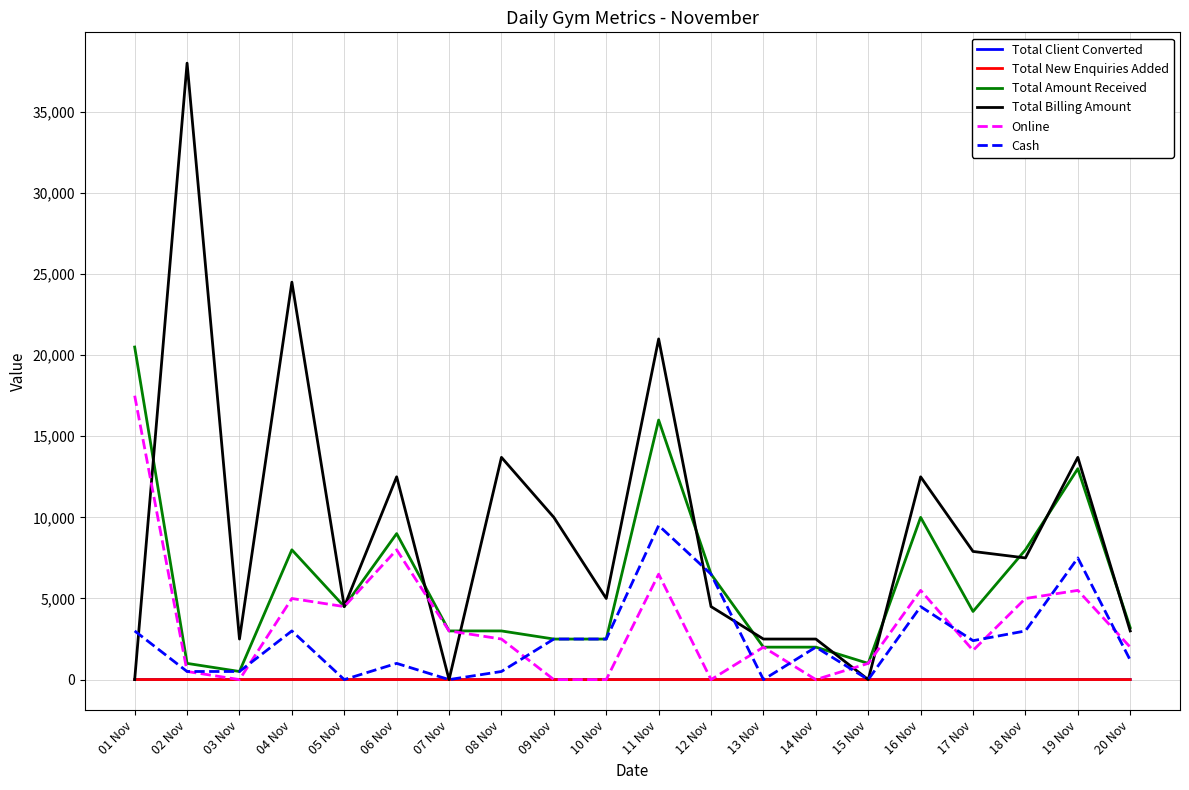

What is the approximate value of Online at 18 Nov?

5000